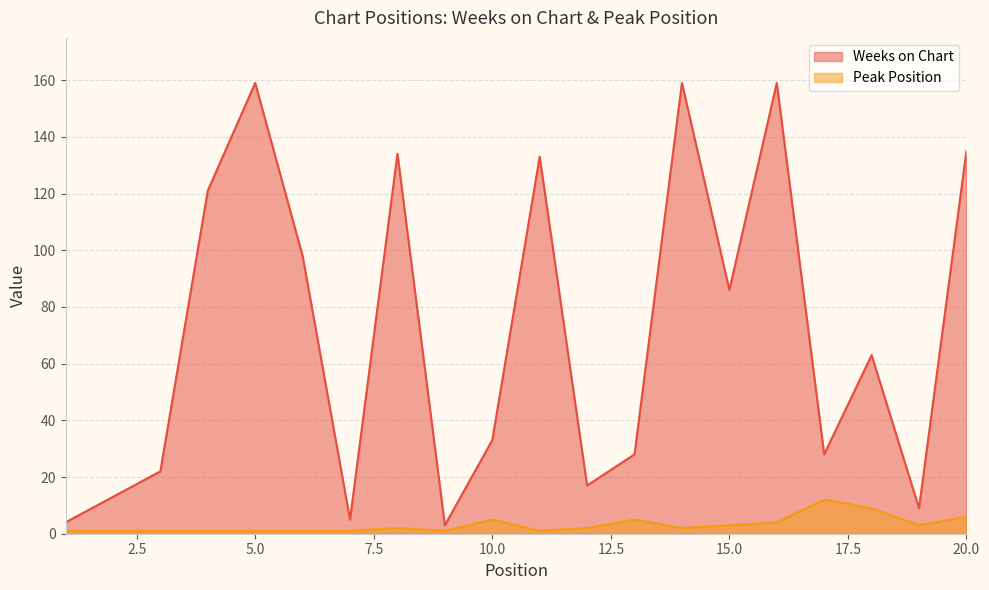

What is the sum of the Weeks on Chart values at 1 and 4?

125